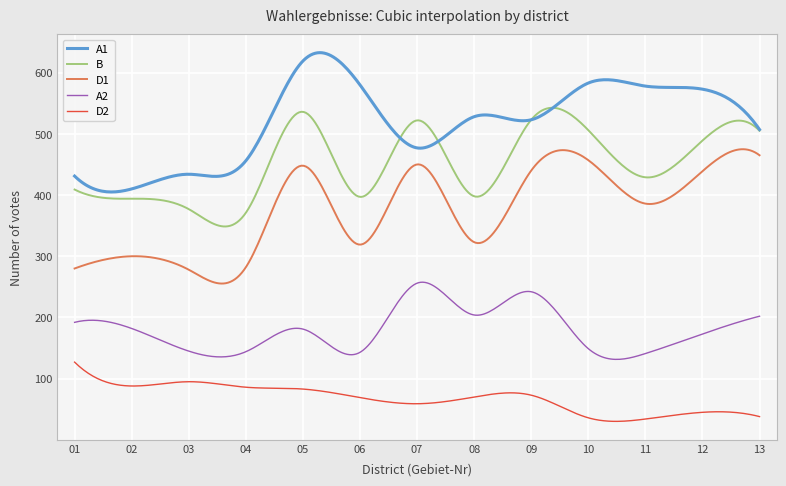

What is the minimum value for D2?

30.2